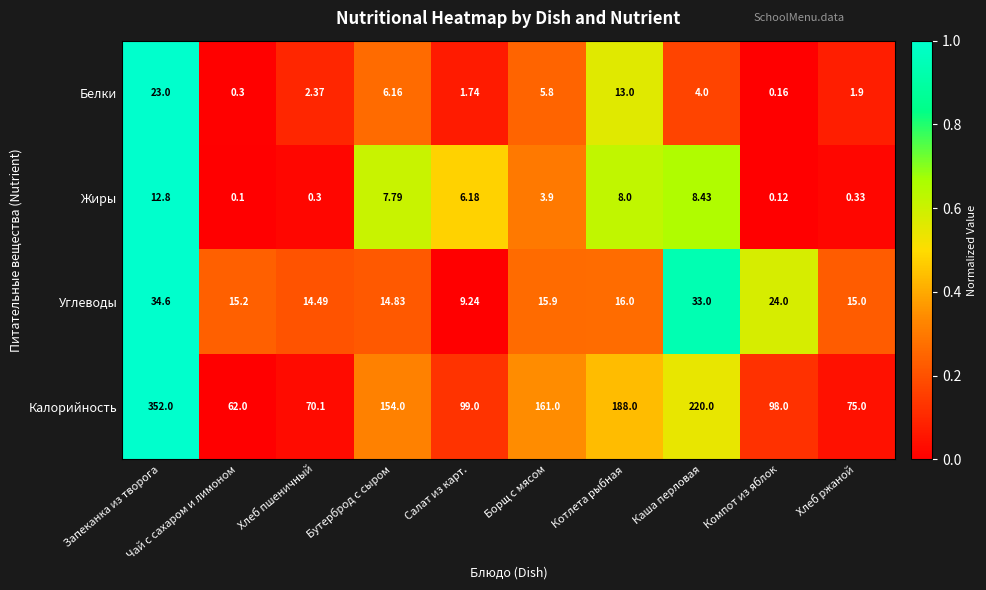

Count the number of categories in the chart.

10